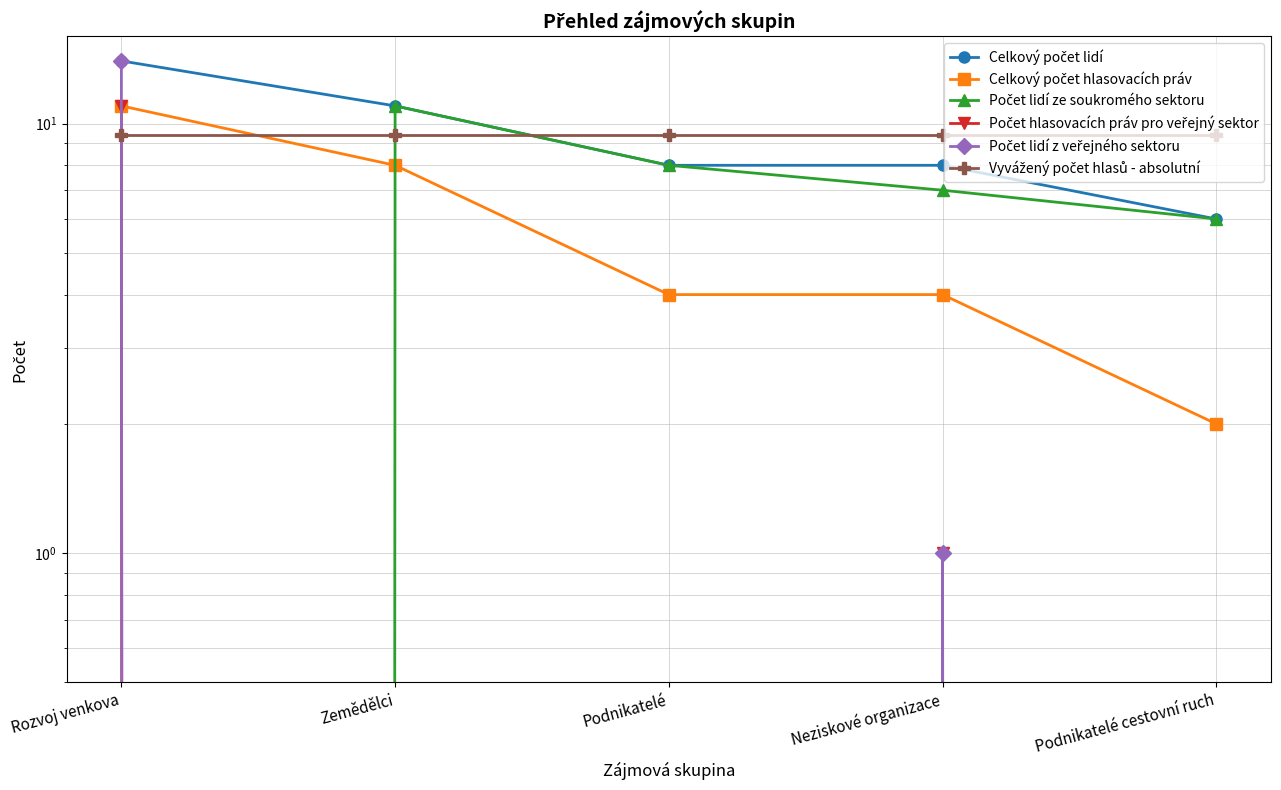

True or false: Počet hlasovacích práv pro veřejný sektor and Celkový počet hlasovacích práv cross at least once.

False